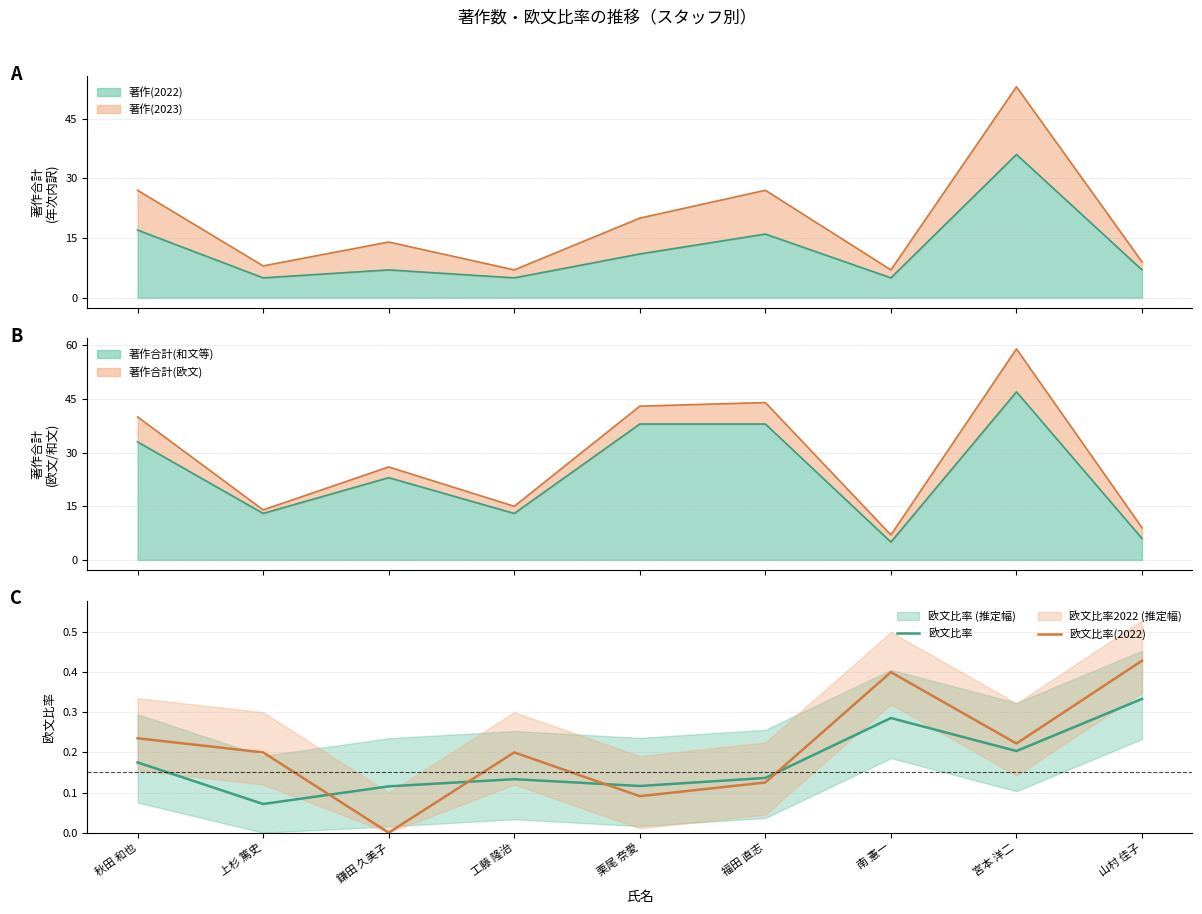

Rank the series by their maximum value, from highest to lowest.

欧文比率(2022), 欧文比率